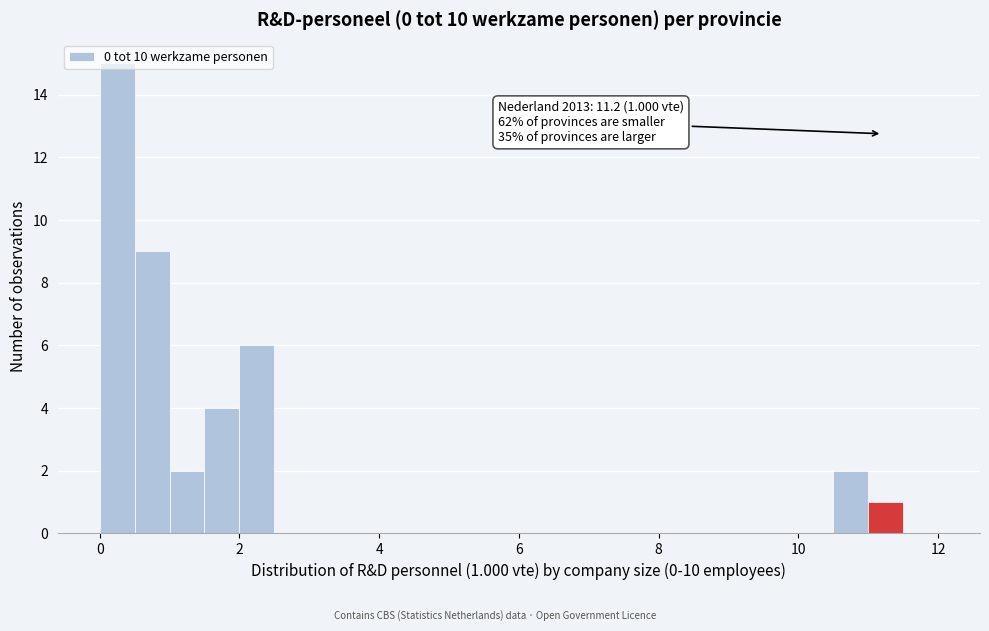

Around what value on the x-axis is the tallest bar? Give the approximate position of its centre, as read against the axis.

0.2